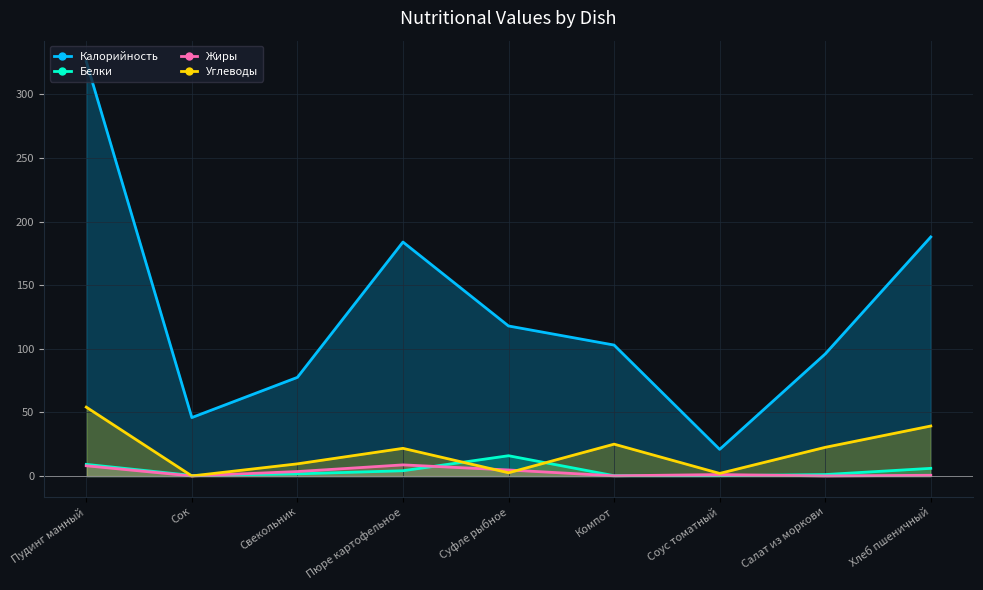

True or false: Жиры has more than 1 interior local peaks.

True